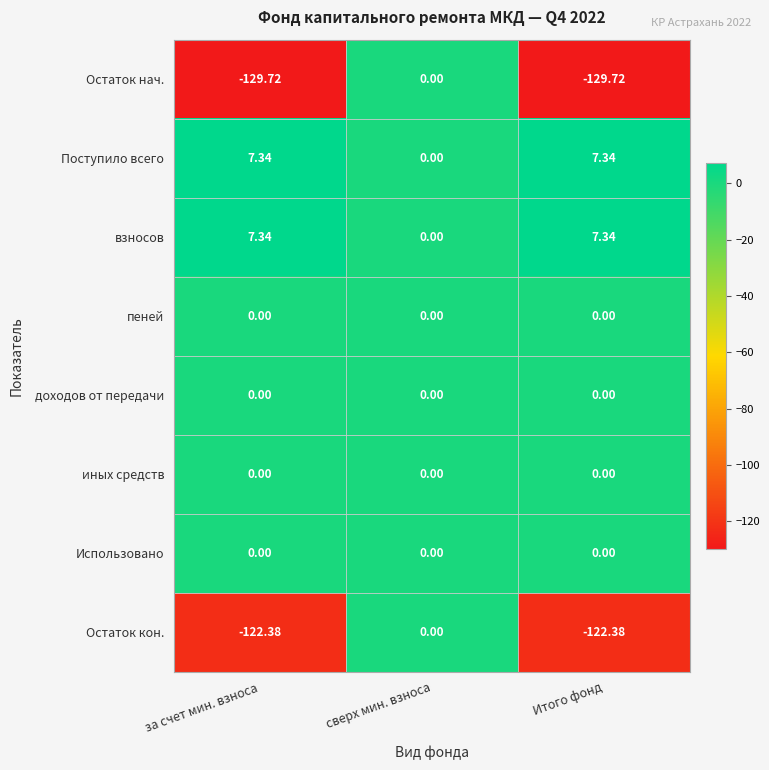

Where does the Поступило всего series first go above 7?

за счет мин. взноса